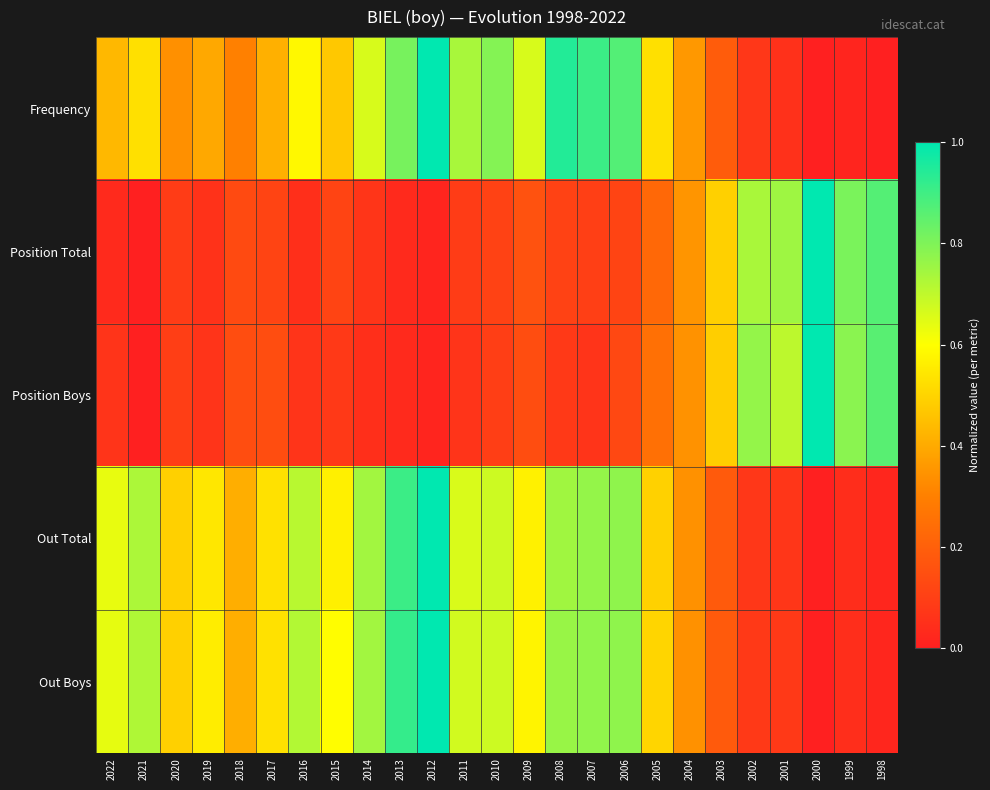

Rank the series at 2007 from lowest to highest value.

Position Boys, Position Total, Out Total, Out Boys, Frequency